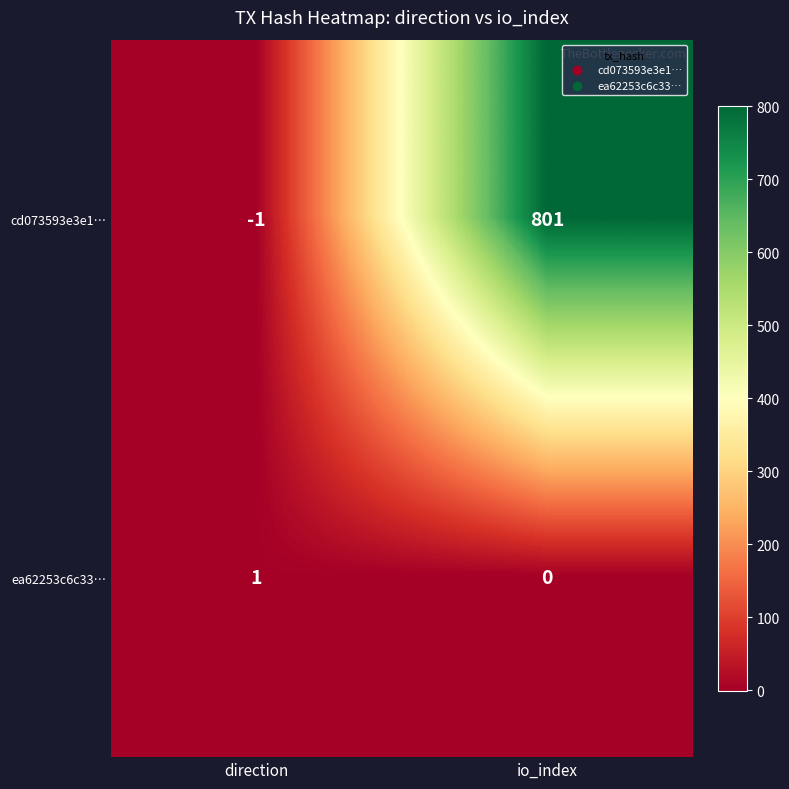

Is it true that cd073593e3e1… equals 801 at io_index?

True